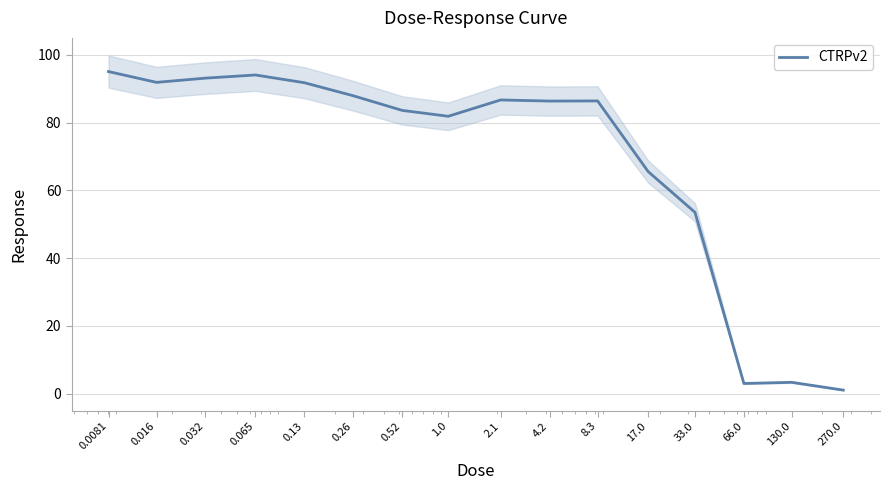

What is the change in value from 0.065 to 2.1?

-7.4